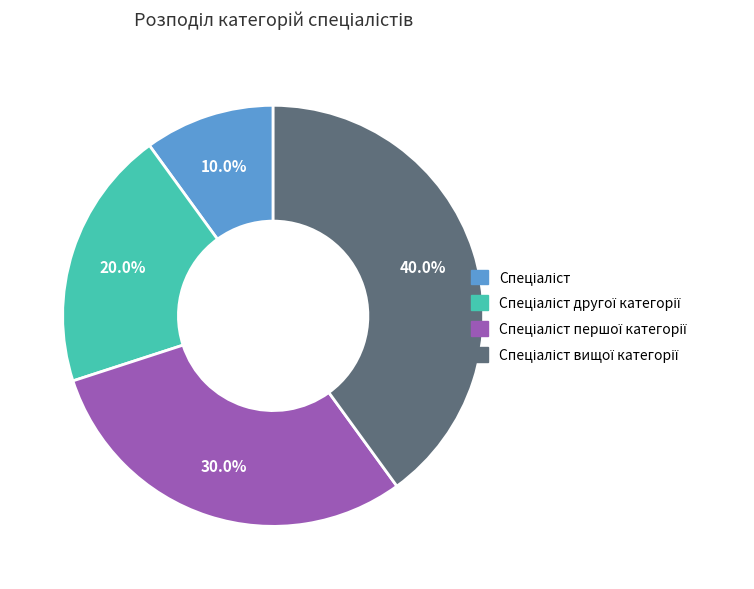

Does any single category account for the majority?

No